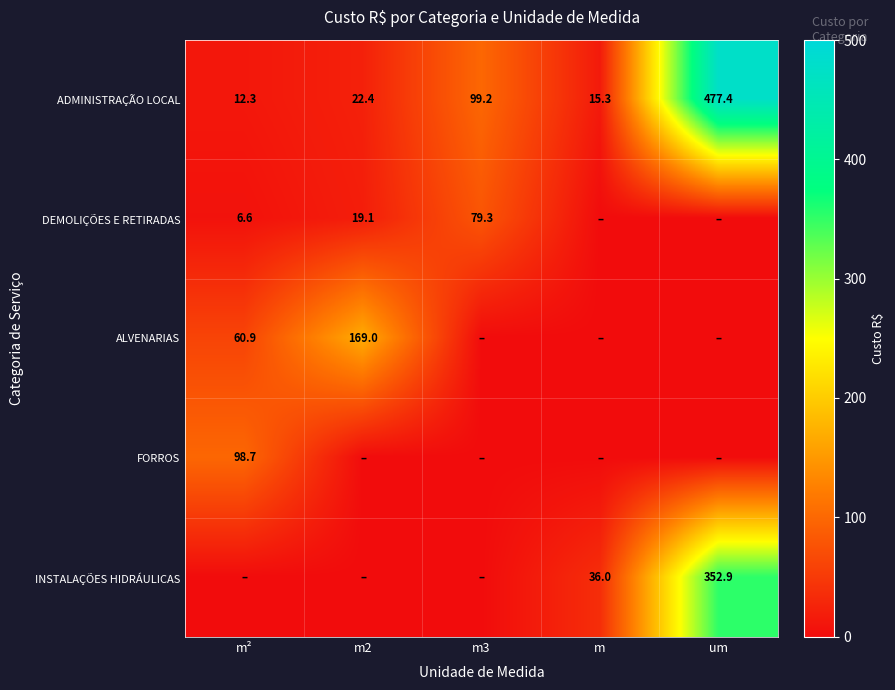

What is the average value of the ADMINISTRAÇÃO LOCAL series?

125.3